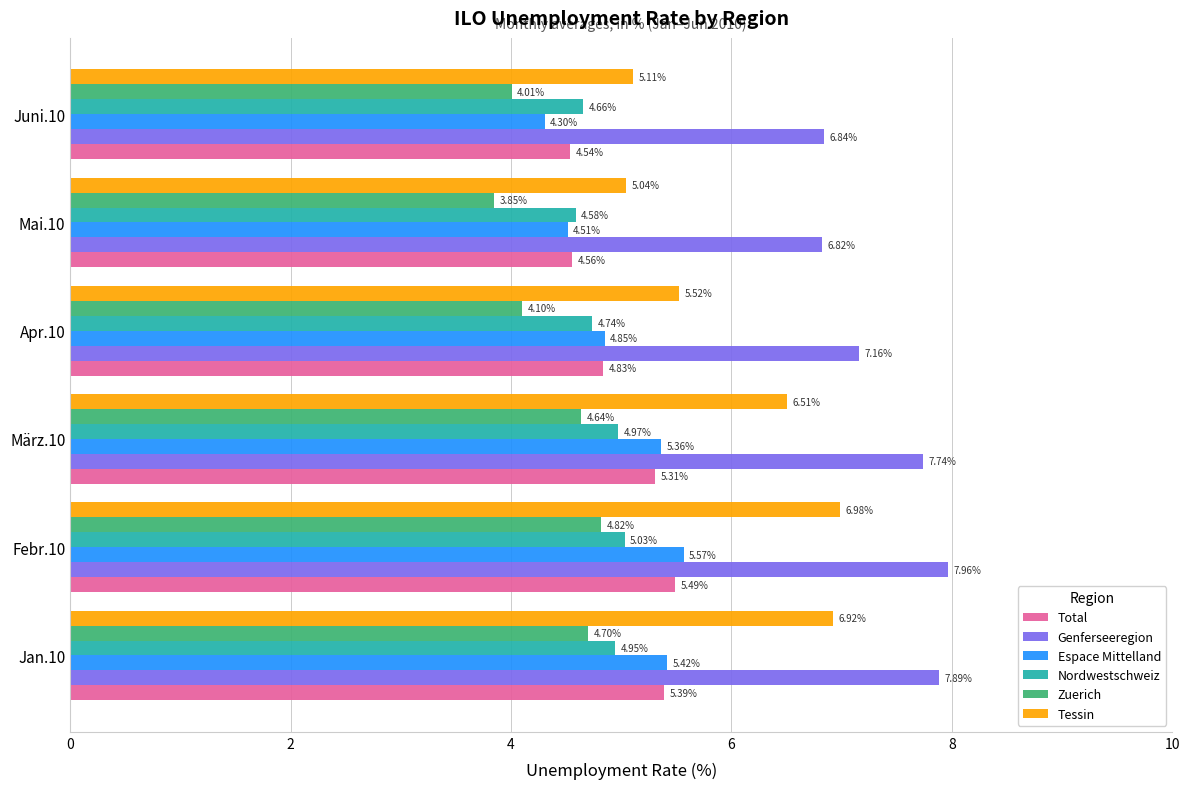

Rank the series by their maximum value, from highest to lowest.

Genferseeregion, Tessin, Espace Mittelland, Total, Nordwestschweiz, Zuerich